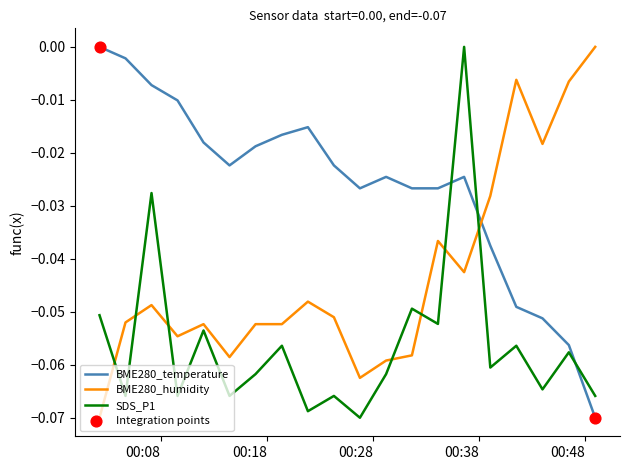

List the series in order of their overall mean, highest first.

BME280_temperature, BME280_humidity, SDS_P1